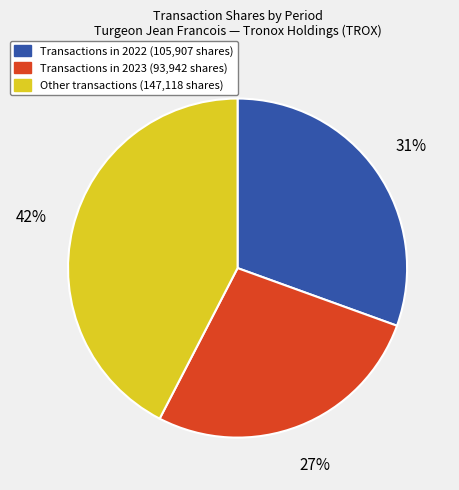

Does any single category account for the majority?

No